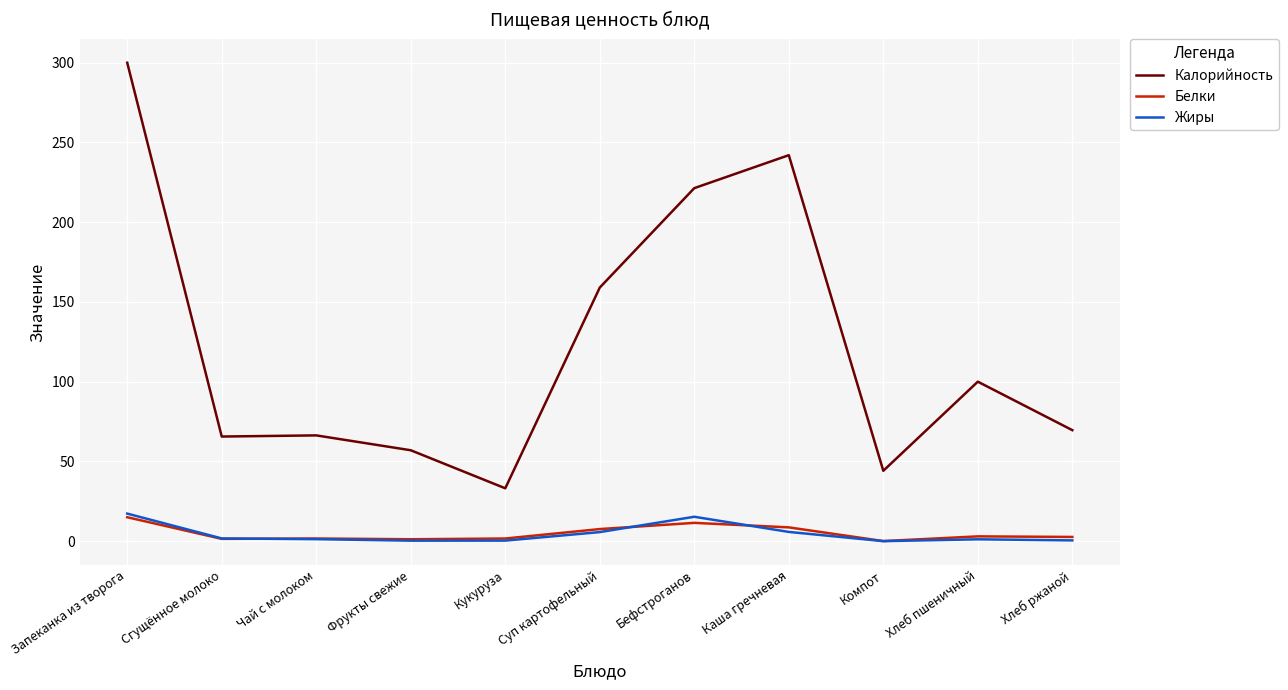

How many lines are shown in the chart?

3